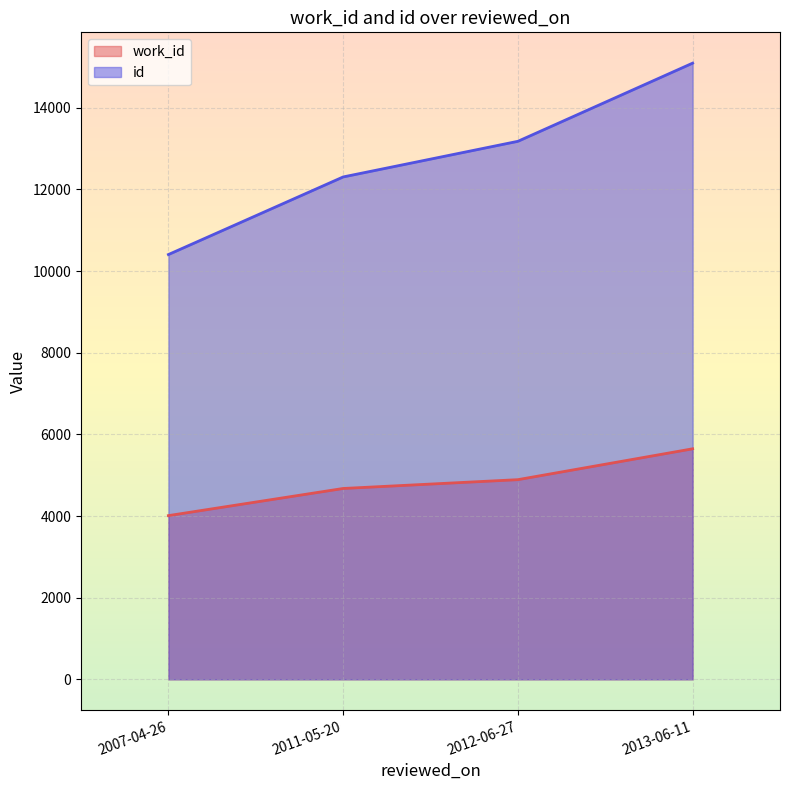

At which category is the sum across all series the highest?

2013-06-11